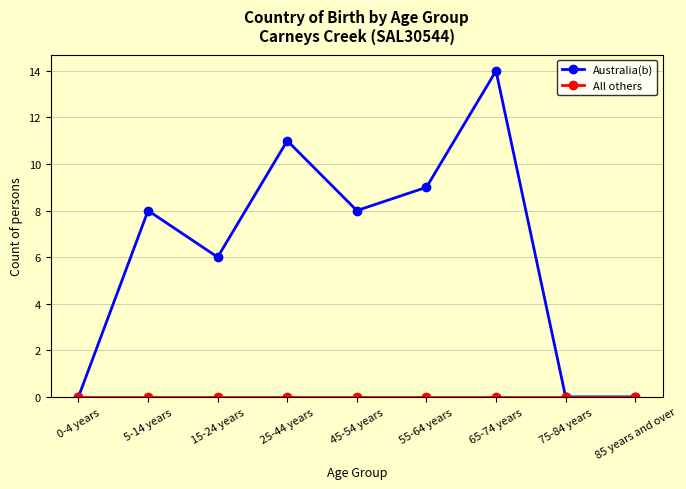

True or false: Australia(b) has more than 2 points higher than both neighbors.

True